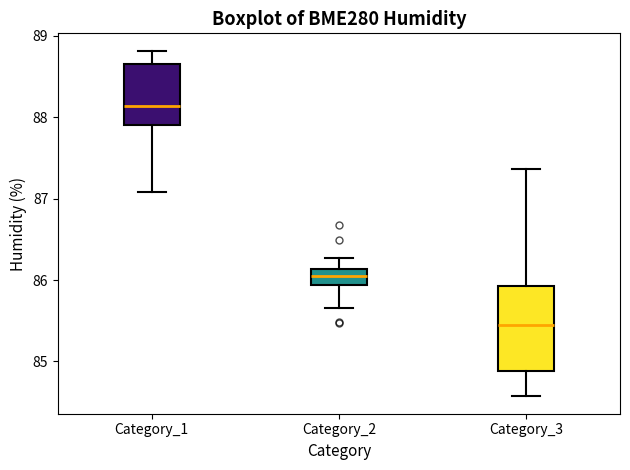

Which box is the tallest, from its lower edge to its upper edge?

Category_3